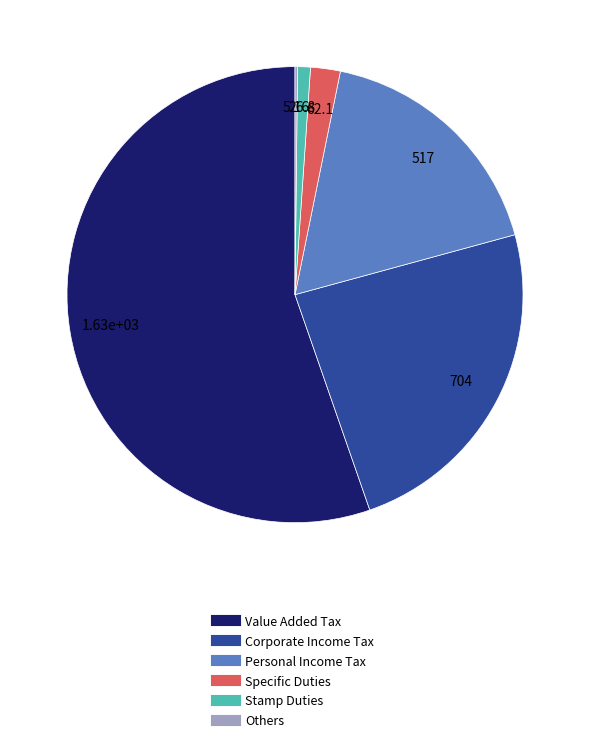

Which category has the biggest portion of the pie?

Value Added Tax